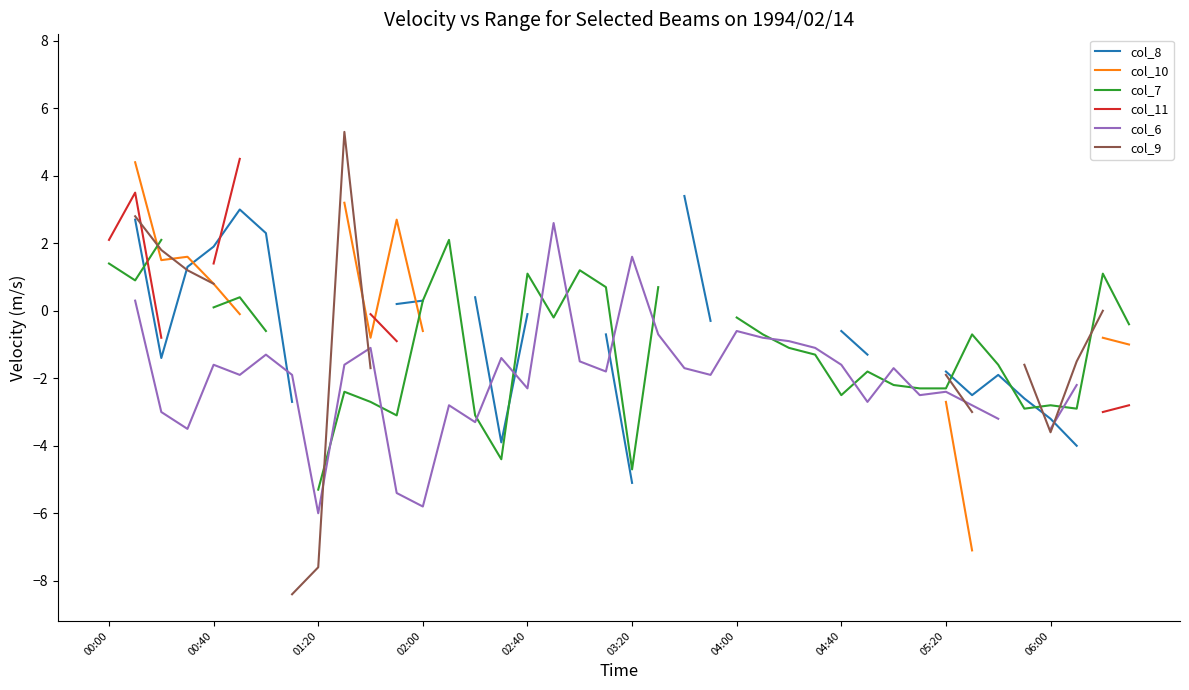

How many negative values does the col_8 series have?

18